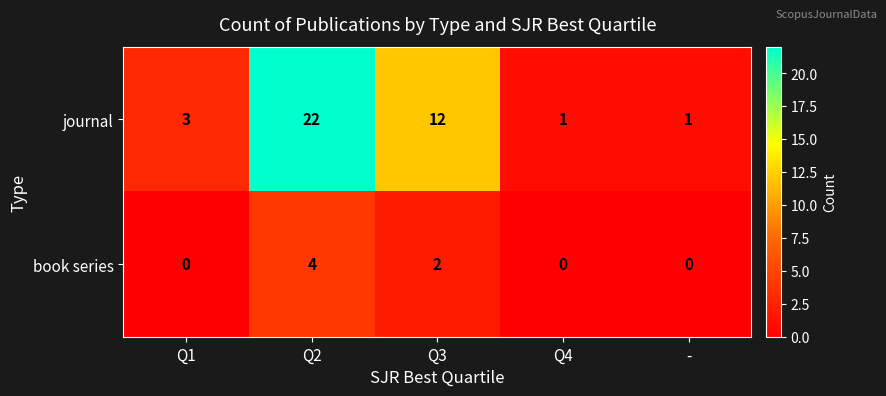

Reading left to right, list all the values displayed in this chart.

journal: Q1=3	Q2=22	Q3=12	Q4=1	-=1
book series: Q1=0	Q2=4	Q3=2	Q4=0	-=0